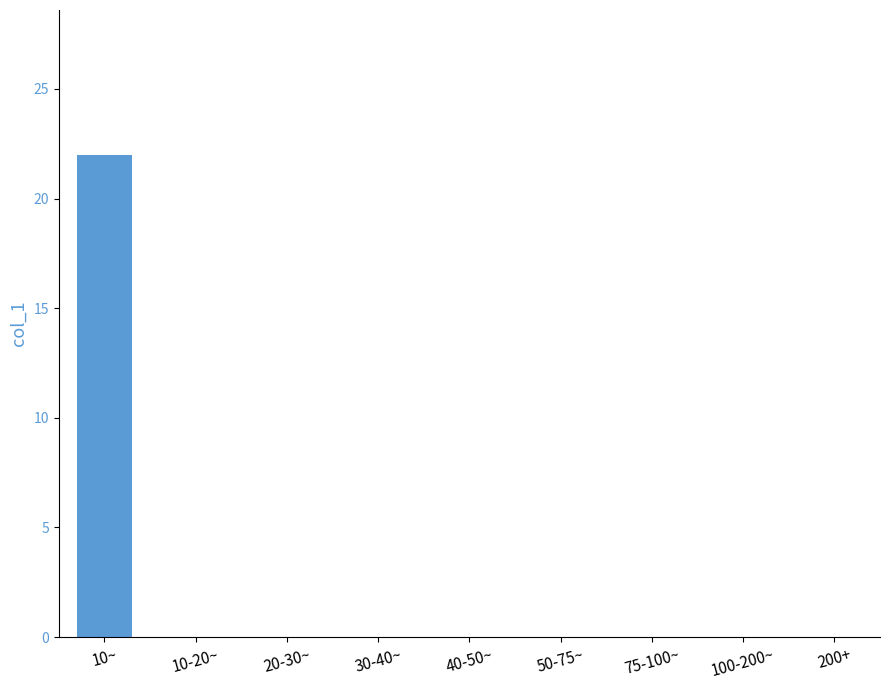

Between 10~ and 200+, which is larger?

10~